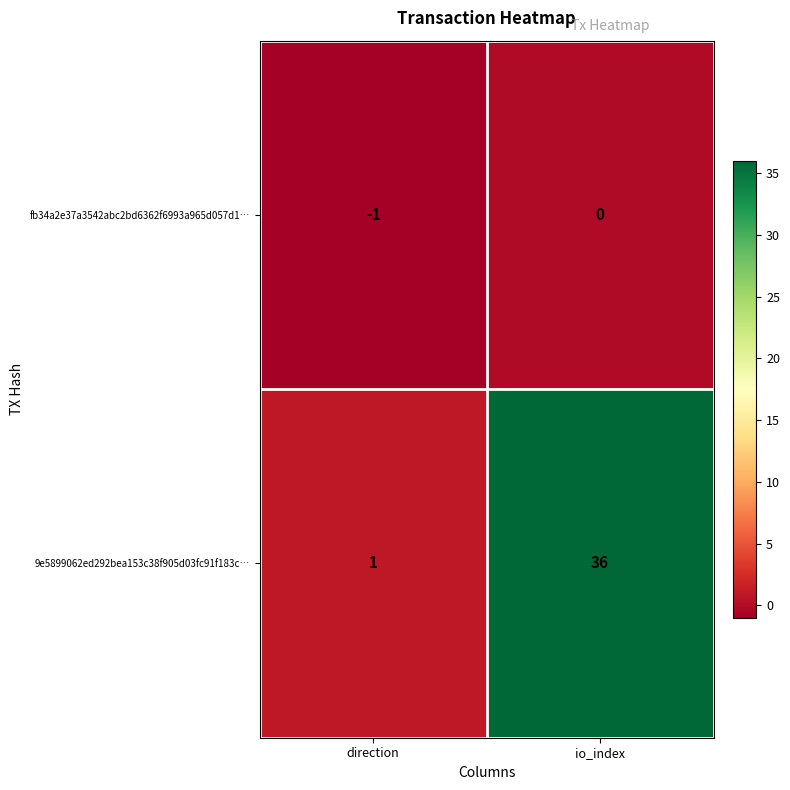

What is the maximum value shown in the chart?

36